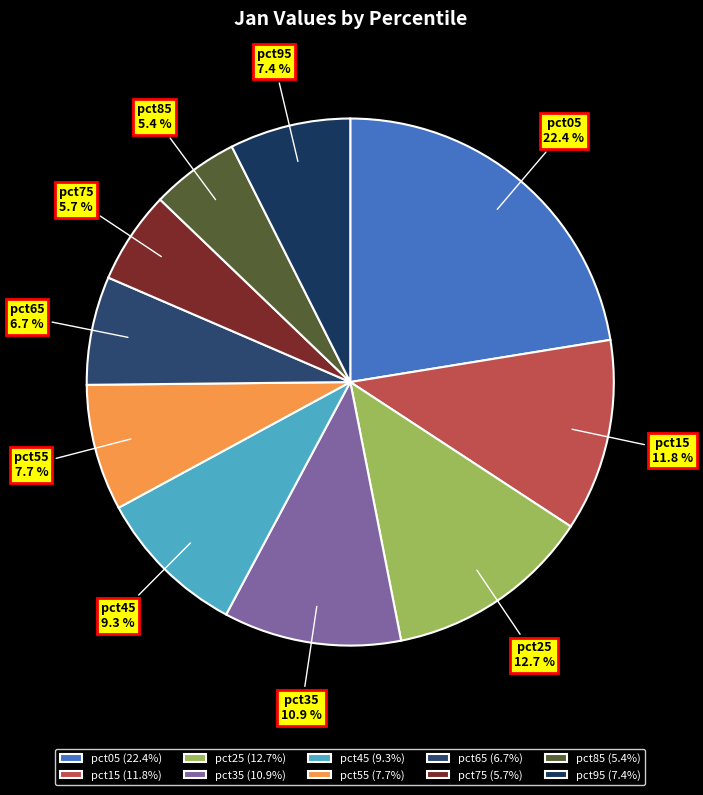

Between pct65 and pct75, which is larger?

pct65